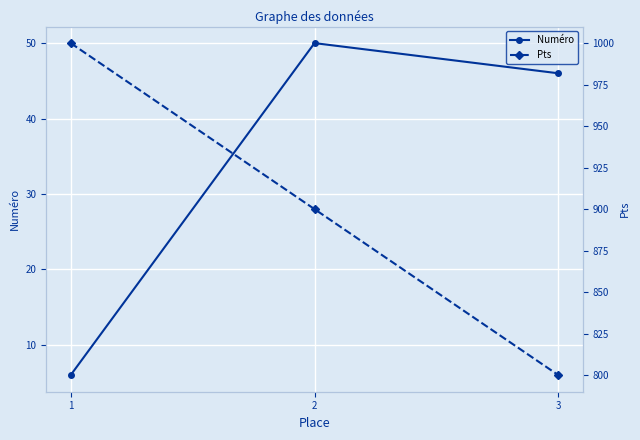

At how many categories does at least one series exceed 235?

3